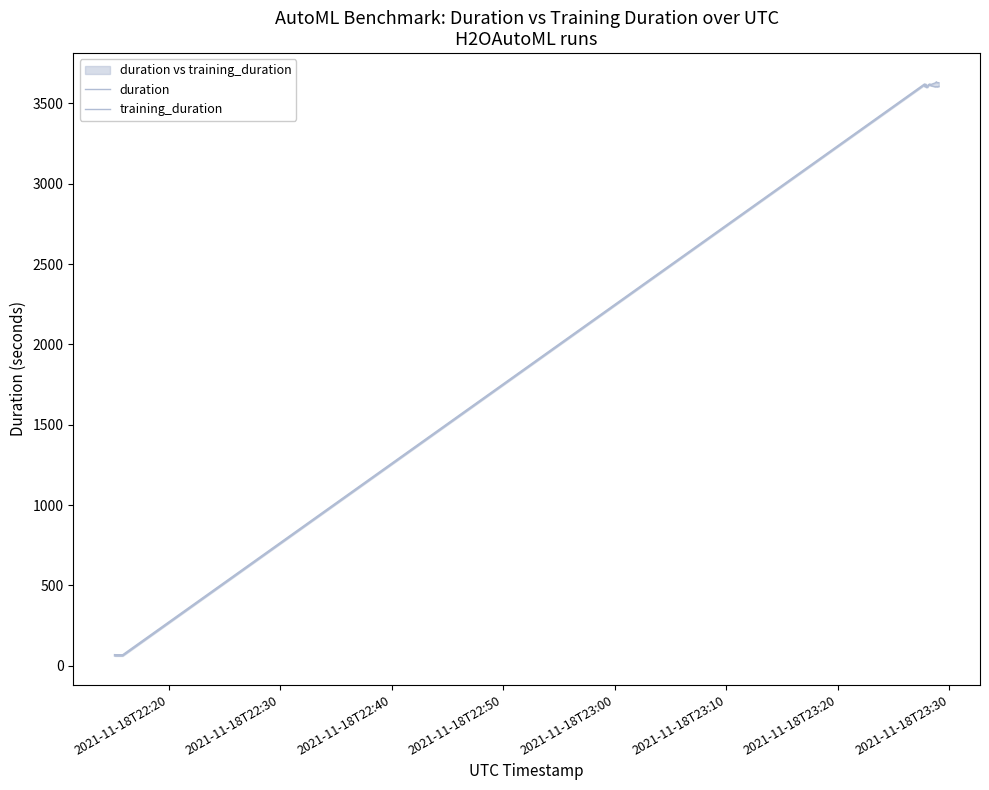

True or false: duration has more than 0 interior local peaks.

True